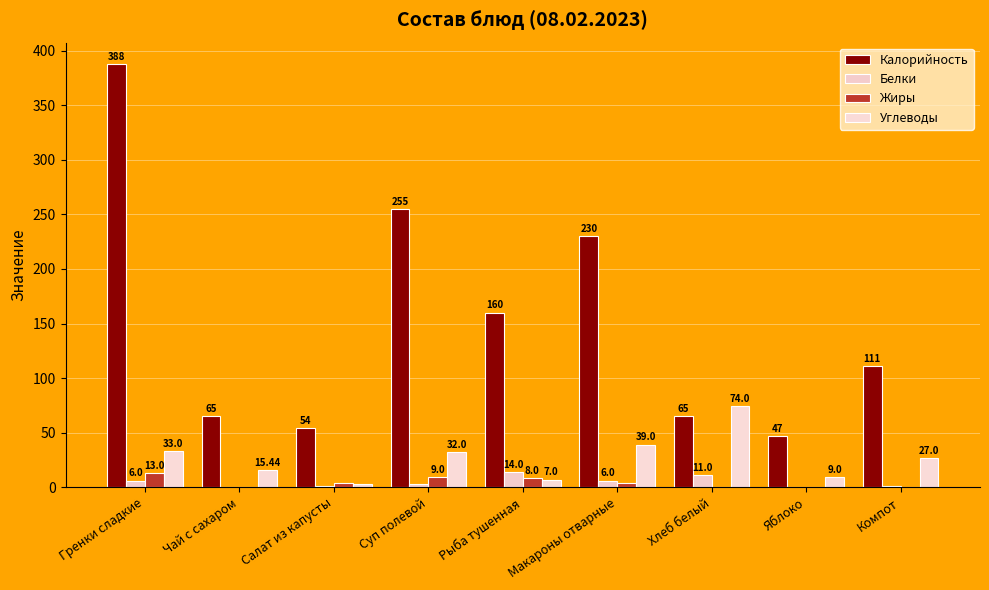

Which series has the largest range (max minus min)?

Калорийность